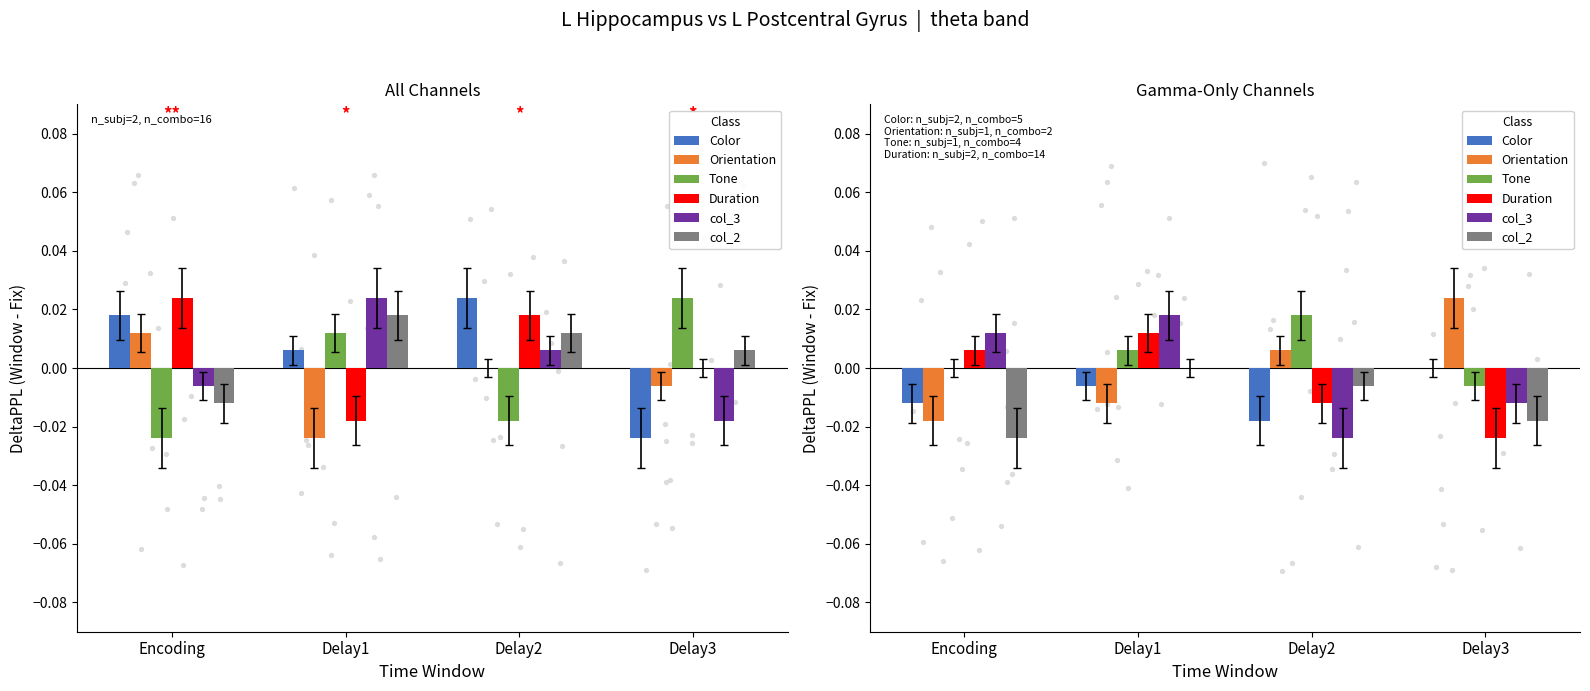

Which series has the widest spread of Y values?

Orientation